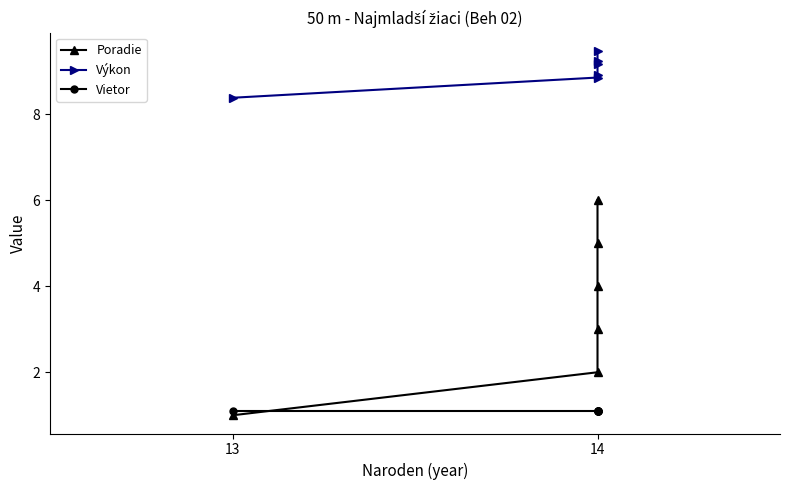

What is the difference between the Výkon values at 14 and 13?

0.5